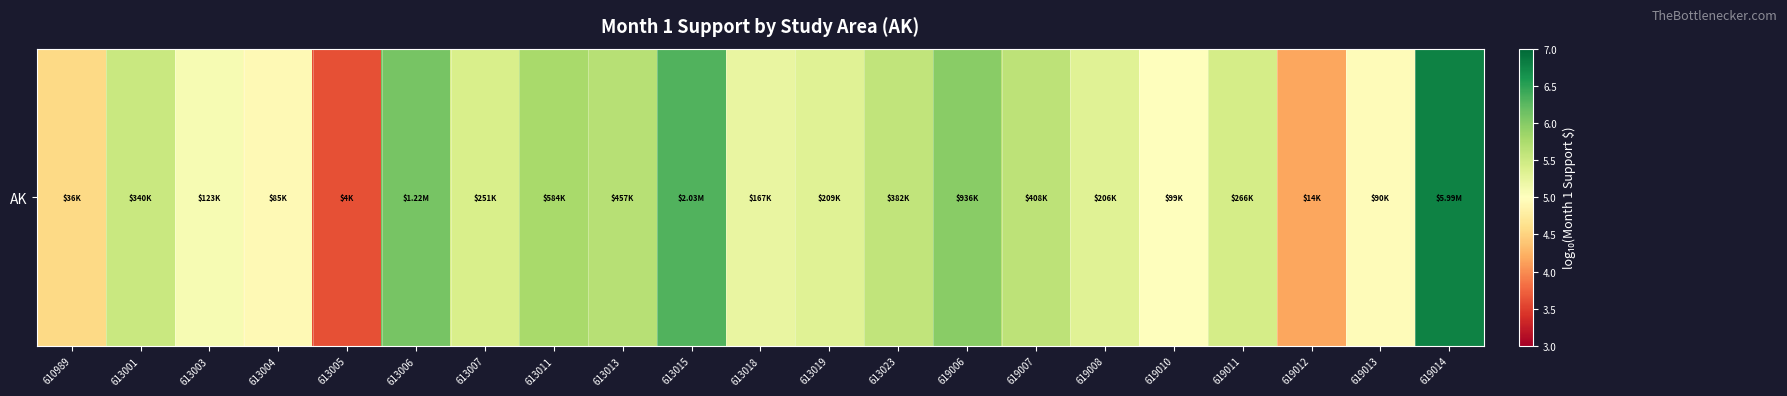

Which label corresponds to the smallest value in the chart?

613005